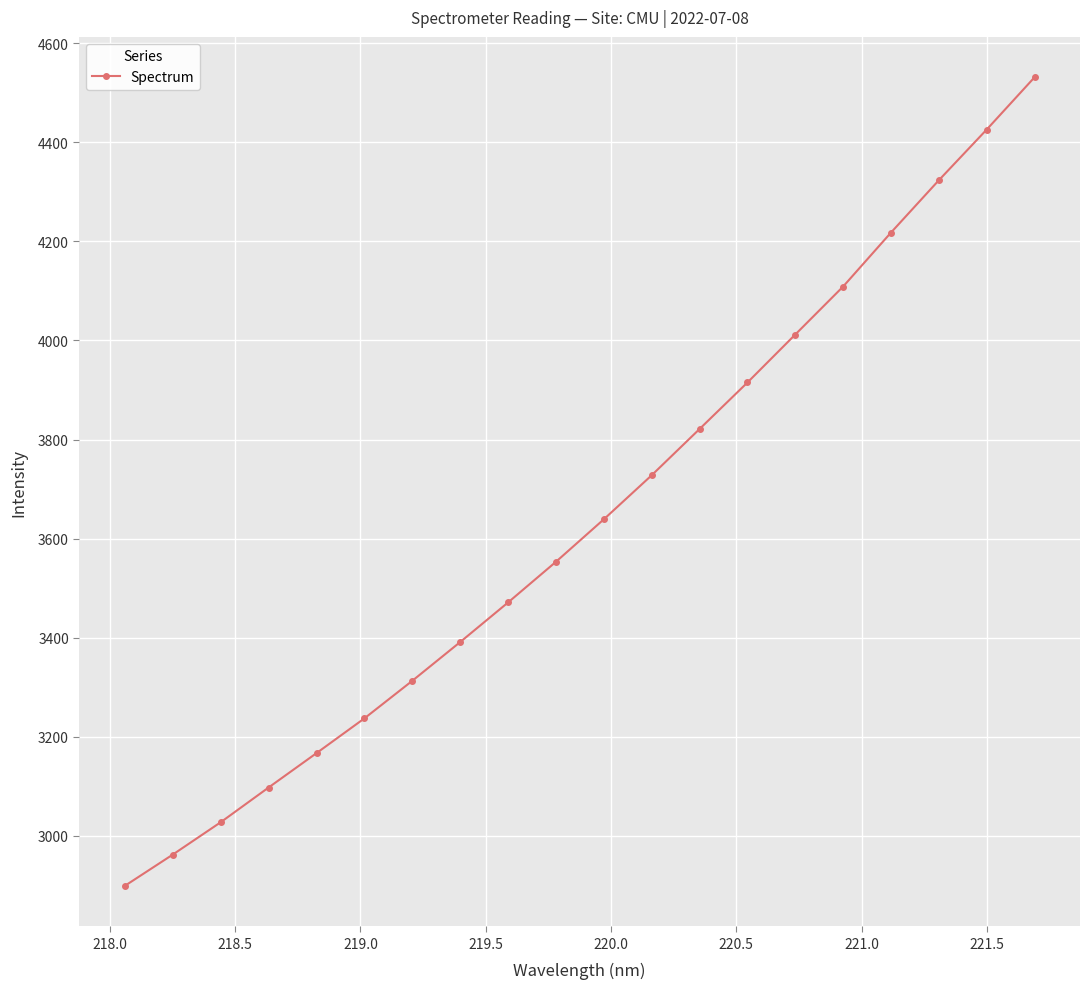

True or false: there are more than 1 points higher than both neighbors.

False